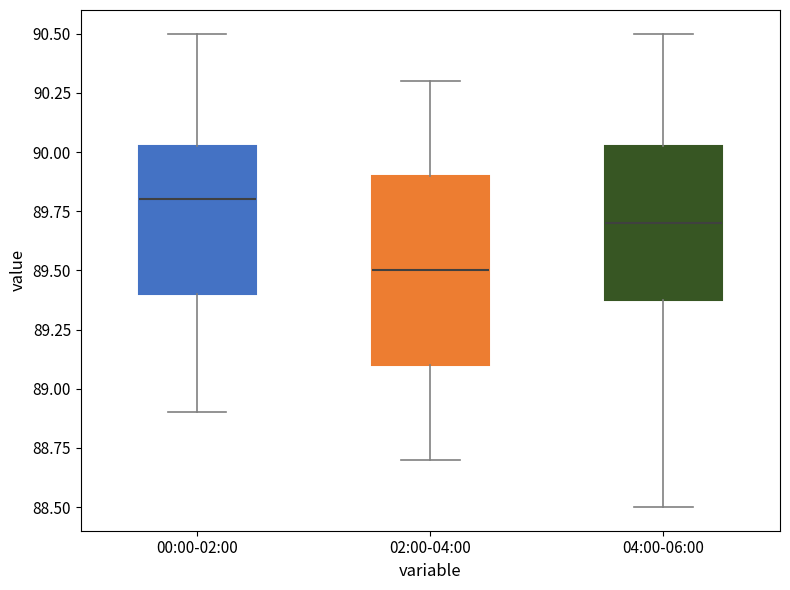

Which box is the tallest, from its lower edge to its upper edge?

02:00-04:00